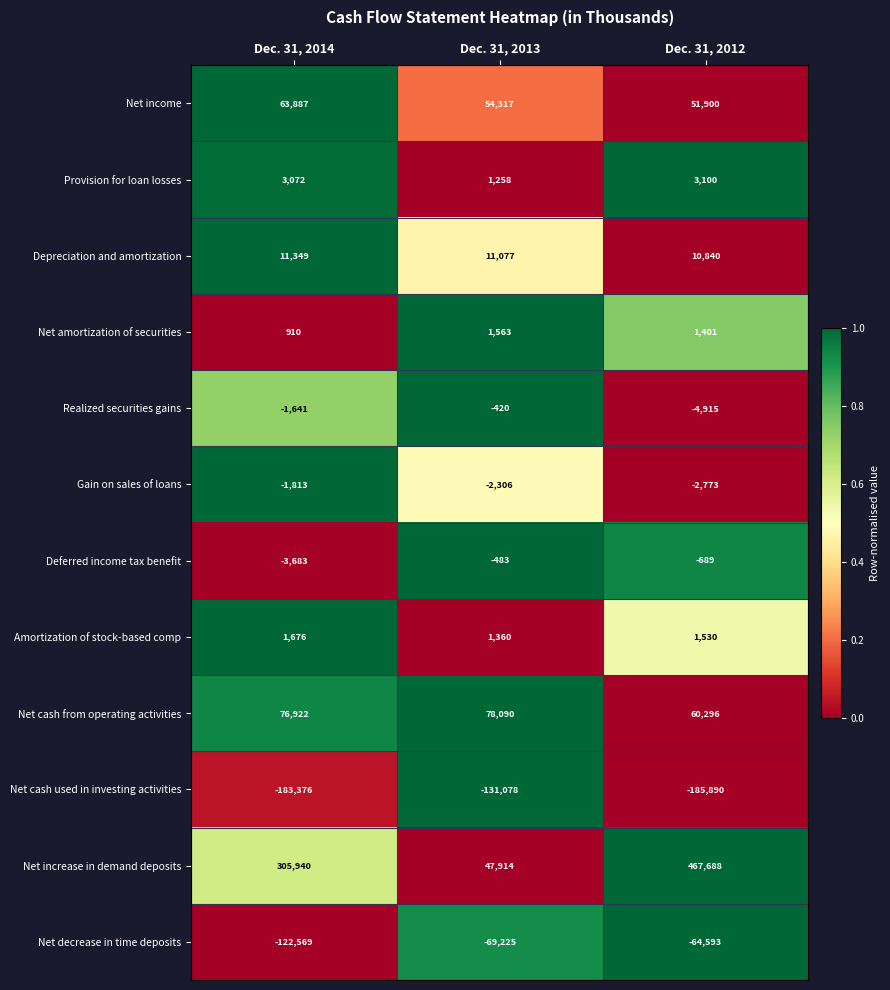

At Dec. 31, 2013, list the series in order from smallest to largest.

Net cash used in investing activities, Net decrease in time deposits, Gain on sales of loans, Deferred income tax benefit, Realized securities gains, Provision for loan losses, Amortization of stock-based comp, Net amortization of securities, Depreciation and amortization, Net increase in demand deposits, Net income, Net cash from operating activities